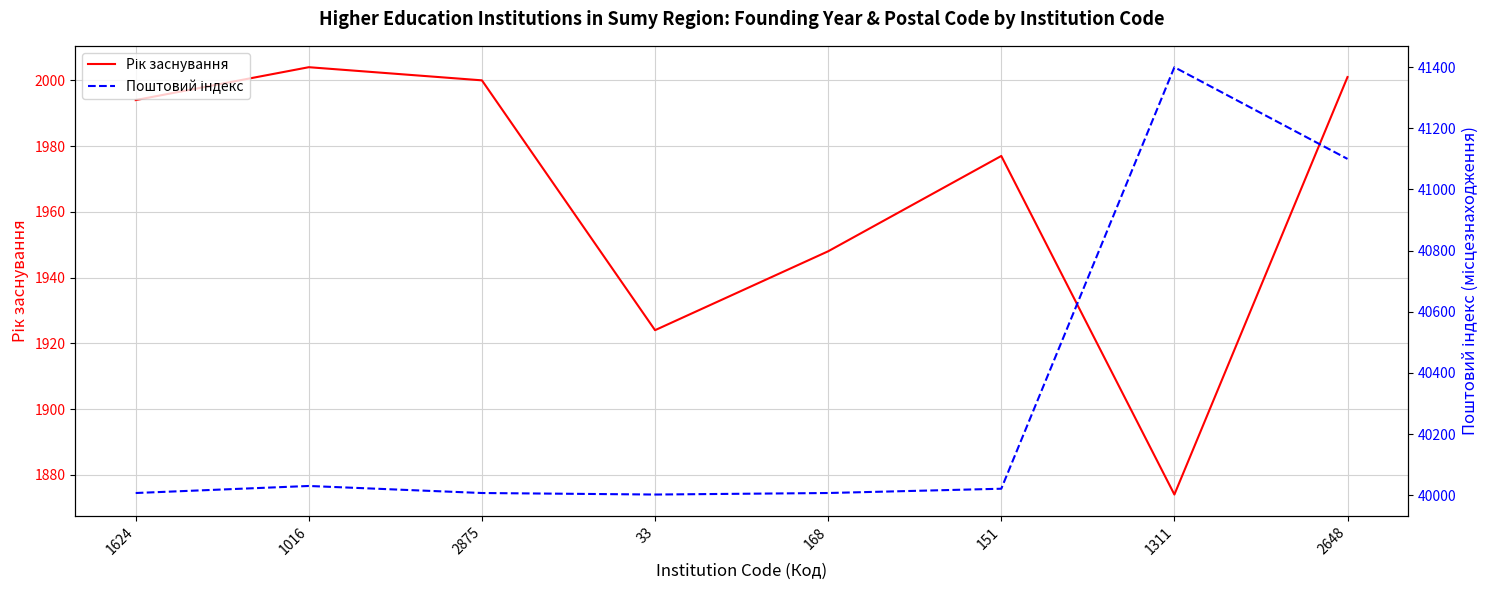

At which category is the sum across all series the highest?

1311